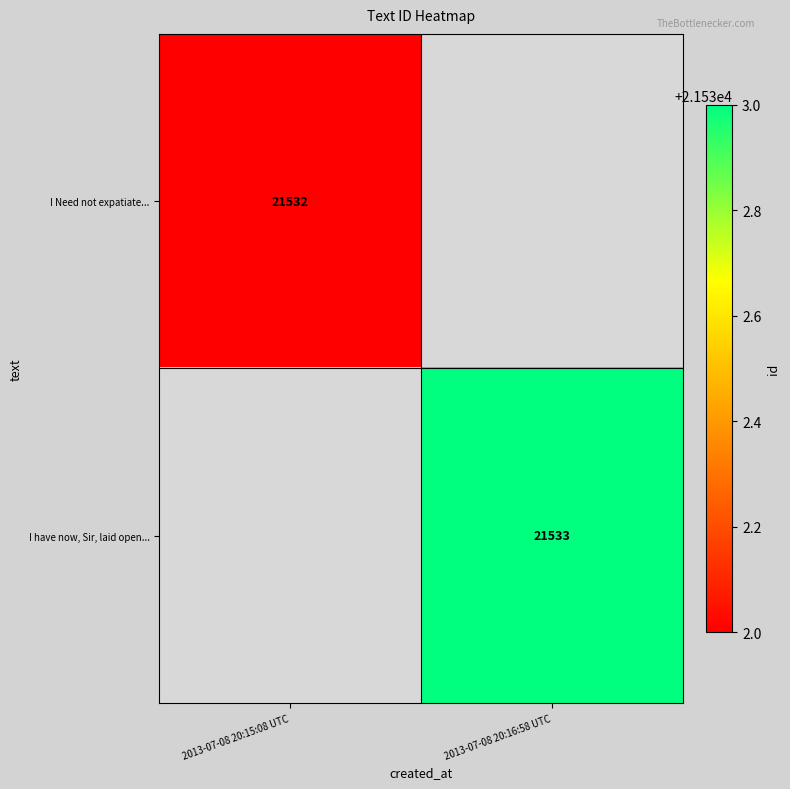

The value of I have now, Sir, laid open... at 2013-07-08 20:16:58 UTC is 10166. True or false?

False